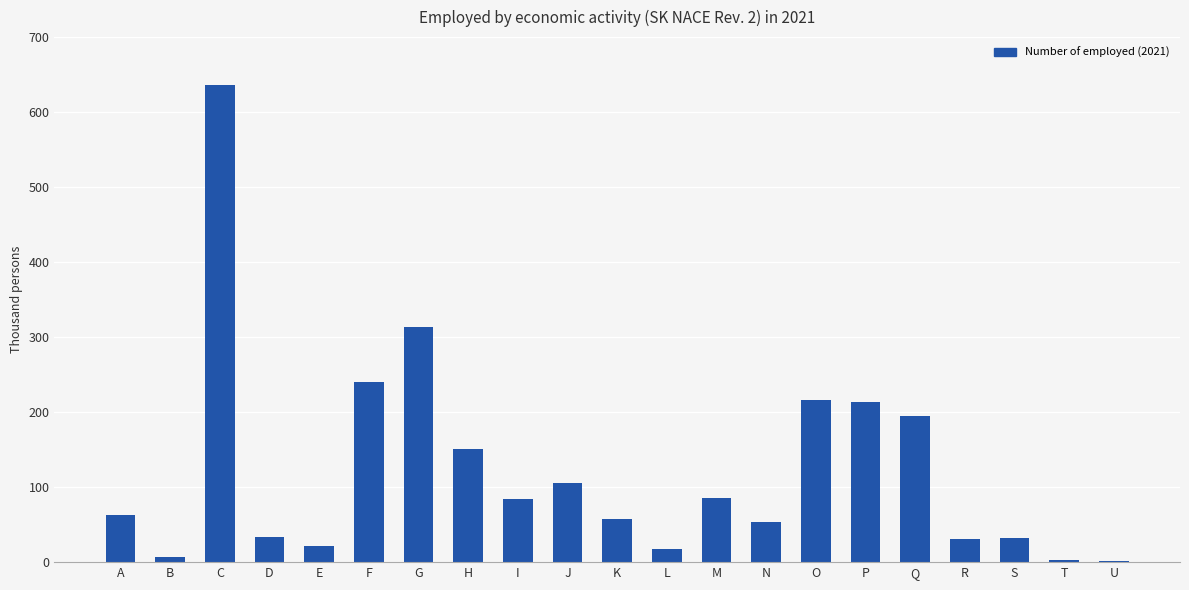

What is the approximate value at C?

636.5